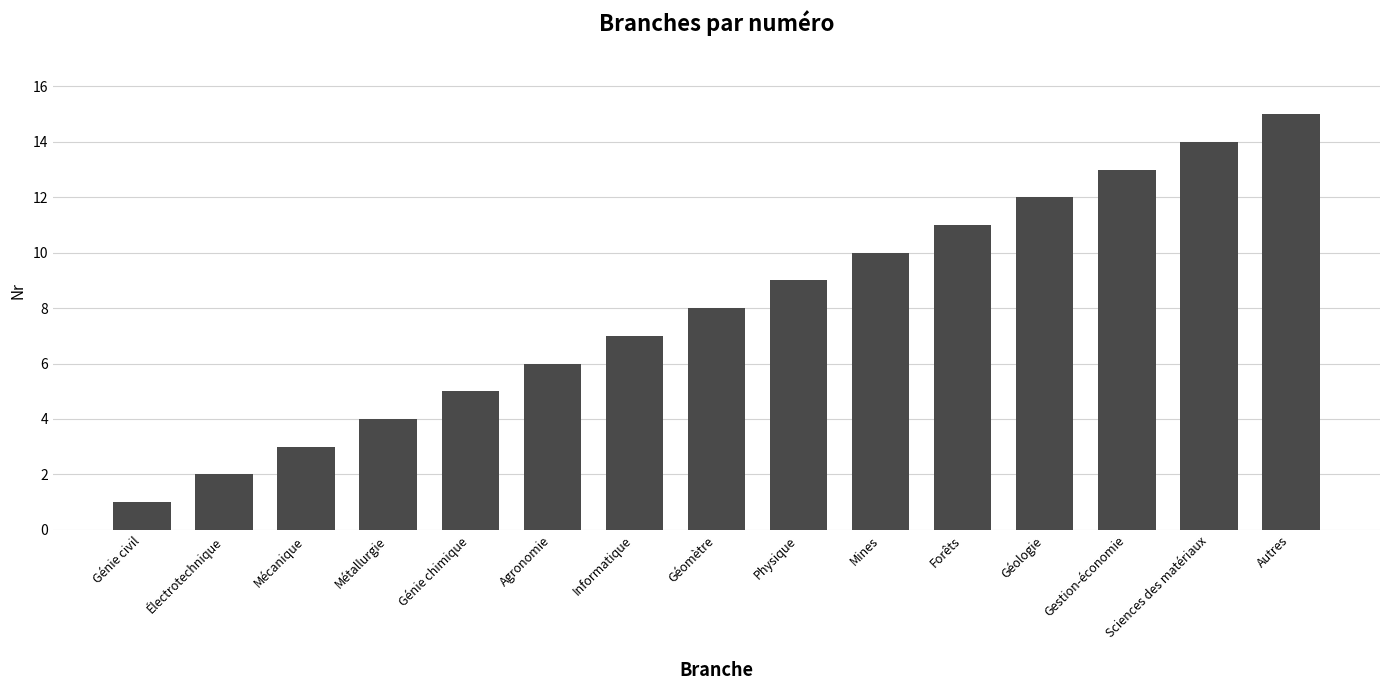

Is it true that the value at Forêts is 11?

True